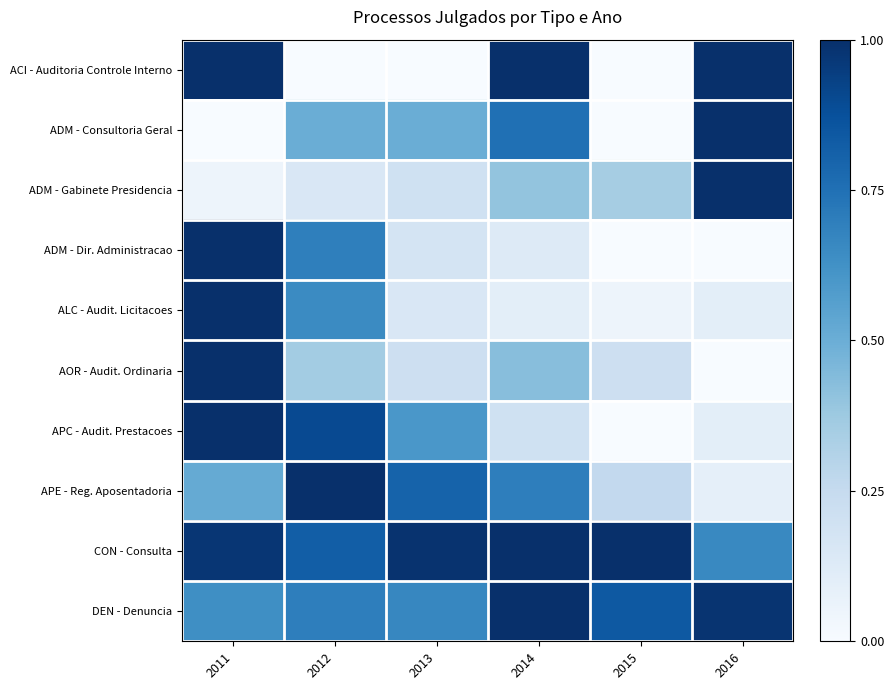

Reading left to right, transcribe all the data shown in this chart.

ACI - Auditoria Controle Interno: 2011=1.0	2012=0.0	2013=0.0	2014=1.0	2015=0.0	2016=1.0
ADM - Consultoria Geral: 2011=0.0	2012=0.5	2013=0.5	2014=0.8	2015=0.0	2016=1.0
ADM - Gabinete Presidencia: 2011=0.1	2012=0.1	2013=0.2	2014=0.4	2015=0.3	2016=1.0
ADM - Dir. Administracao: 2011=1.0	2012=0.7	2013=0.2	2014=0.1	2015=0.0	2016=0.0
ALC - Audit. Licitacoes: 2011=1.0	2012=0.7	2013=0.1	2014=0.1	2015=0.1	2016=0.1
AOR - Audit. Ordinaria: 2011=1.0	2012=0.4	2013=0.2	2014=0.4	2015=0.2	2016=0.0
APC - Audit. Prestacoes: 2011=1.0	2012=0.9	2013=0.6	2014=0.2	2015=0.0	2016=0.1
APE - Reg. Aposentadoria: 2011=0.5	2012=1.0	2013=0.8	2014=0.7	2015=0.3	2016=0.1
CON - Consulta: 2011=1.0	2012=0.8	2013=1.0	2014=1.0	2015=1.0	2016=0.7
DEN - Denuncia: 2011=0.6	2012=0.7	2013=0.7	2014=1.0	2015=0.8	2016=1.0